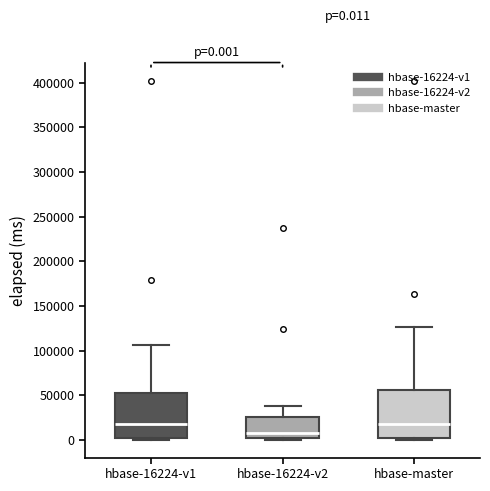

Which box has the lowest median line?

hbase-16224-v2